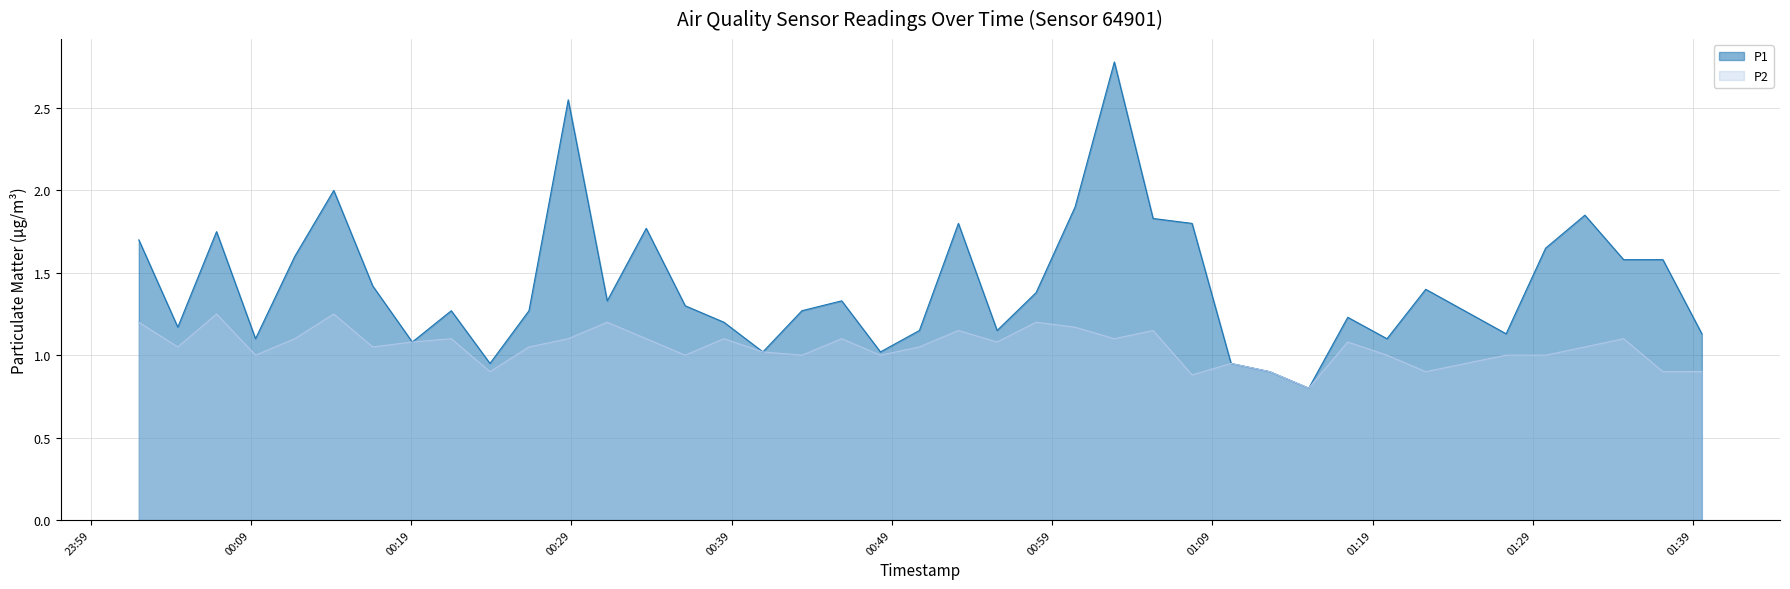

At 2024-02-26T01:02:53, list the series in order from smallest to largest.

P2, P1